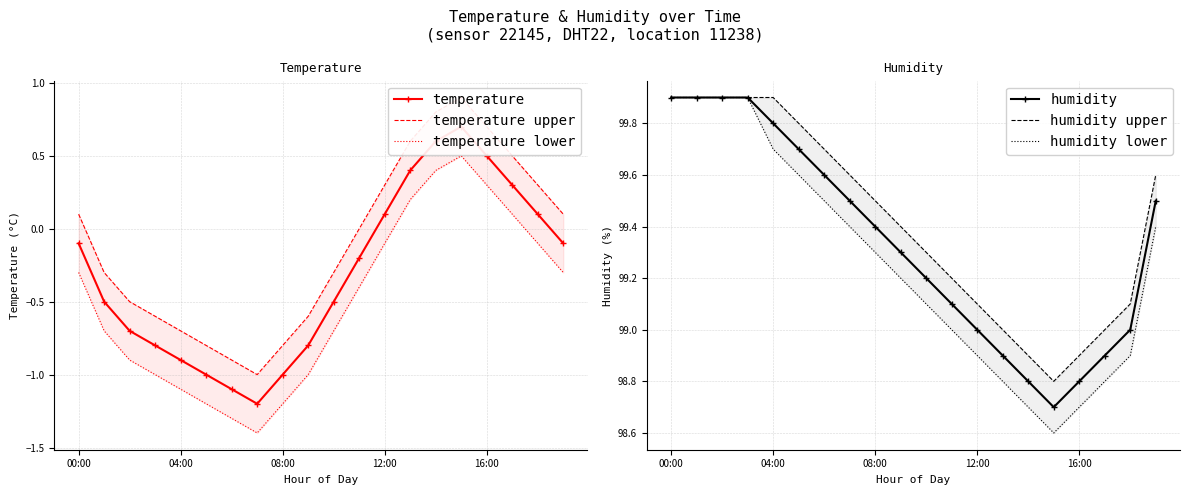

Reading left to right, extract all data points from this chart.

temperature: -0.1	-0.5	-0.7	-0.8	-0.9	-1.0	-1.1	-1.2	-1.0	-0.8	-0.5	-0.2	0.1	0.4	0.6	0.7	0.5	0.3	0.1	-0.1
temperature upper: 0.1	-0.3	-0.5	-0.6	-0.7	-0.8	-0.9	-1.0	-0.8	-0.6	-0.3	0.0	0.3	0.6	0.8	0.9	0.7	0.5	0.3	0.1
temperature lower: -0.3	-0.7	-0.9	-1.0	-1.1	-1.2	-1.3	-1.4	-1.2	-1.0	-0.7	-0.4	-0.1	0.2	0.4	0.5	0.3	0.1	-0.1	-0.3
humidity: 99.9	99.9	99.9	99.9	99.8	99.7	99.6	99.5	99.4	99.3	99.2	99.1	99.0	98.9	98.8	98.7	98.8	98.9	99.0	99.5
humidity upper: 99.9	99.9	99.9	99.9	99.9	99.8	99.7	99.6	99.5	99.4	99.3	99.2	99.1	99.0	98.9	98.8	98.9	99.0	99.1	99.6
humidity lower: 99.9	99.9	99.9	99.9	99.7	99.6	99.5	99.4	99.3	99.2	99.1	99.0	98.9	98.8	98.7	98.6	98.7	98.8	98.9	99.4